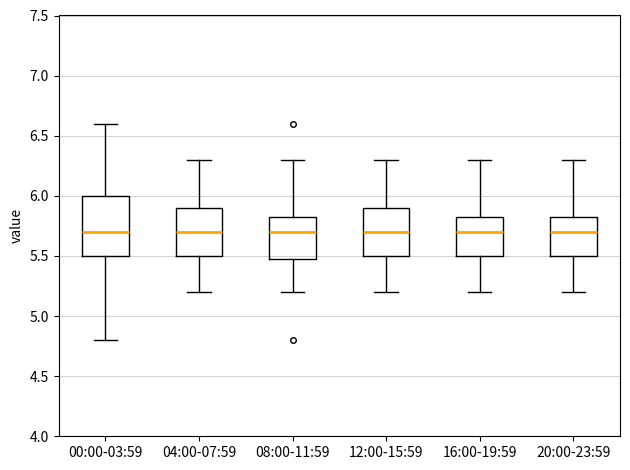

Reading left to right, transcribe this box plot: for each box, give where its median line is, the range the box spans, and where its two whiskers end, as read against the y-axis. The values are not printed on the chart, so give them approximately, as read against the axis.

00:00-03:59: median 5.70, box 5.50 to 6.00, whiskers 4.80 to 6.60
04:00-07:59: median 5.70, box 5.50 to 5.90, whiskers 5.20 to 6.30
08:00-11:59: median 5.70, box 5.50 to 5.85, whiskers 5.20 to 6.30
12:00-15:59: median 5.70, box 5.50 to 5.90, whiskers 5.20 to 6.30
16:00-19:59: median 5.70, box 5.50 to 5.85, whiskers 5.20 to 6.30
20:00-23:59: median 5.70, box 5.50 to 5.85, whiskers 5.20 to 6.30